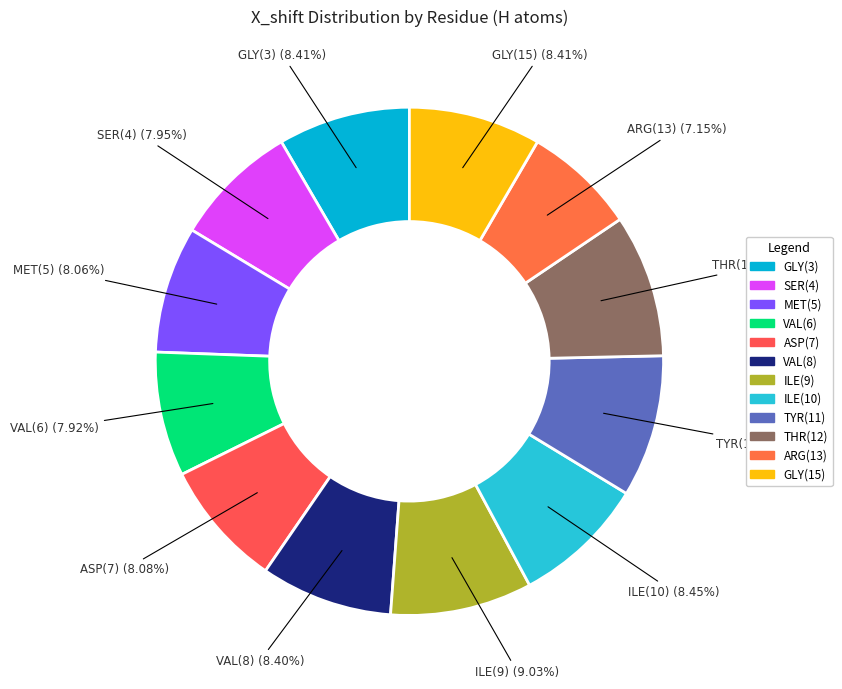

Approximately how many times larger is the value at ASP(7) compared to ARG(13)?

1.1